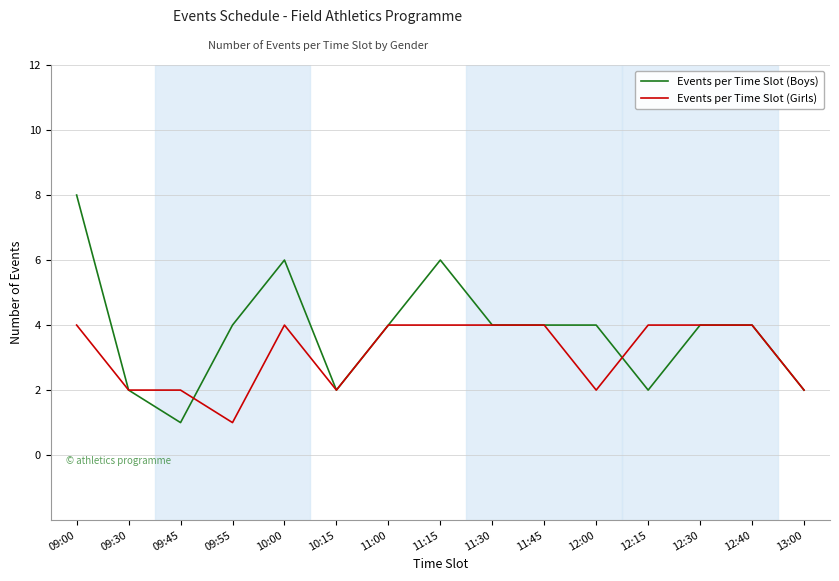

Read the Events per Time Slot (Boys) value at 11:00.

4